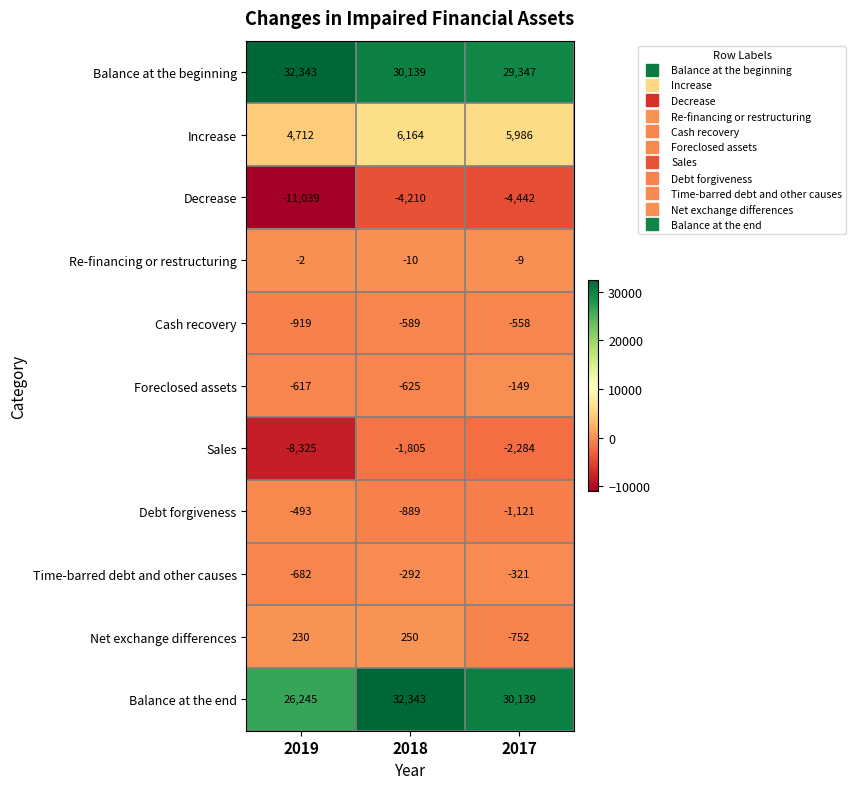

At 2017, list the series in order from largest to smallest.

Balance at the end, Balance at the beginning, Increase, Re-financing or restructuring, Foreclosed assets, Time-barred debt and other causes, Cash recovery, Net exchange differences, Debt forgiveness, Sales, Decrease